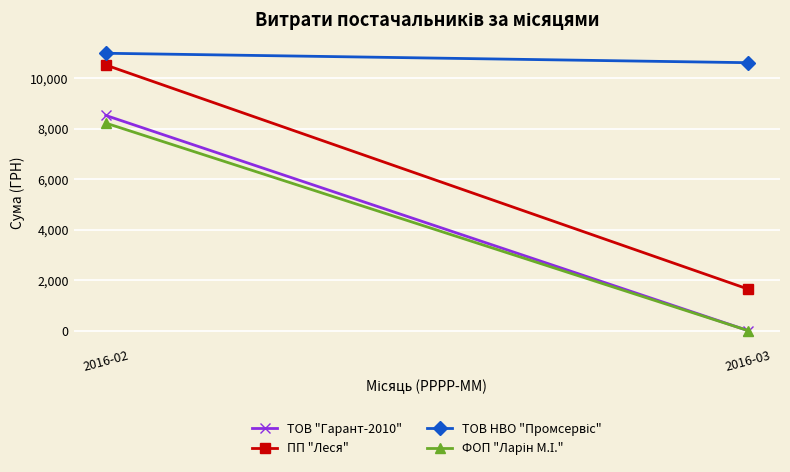

What are all the series names shown in the legend?

ТОВ "Гарант-2010", ПП "Леся", ТОВ НВО "Промсервіс", ФОП "Ларін М.І."